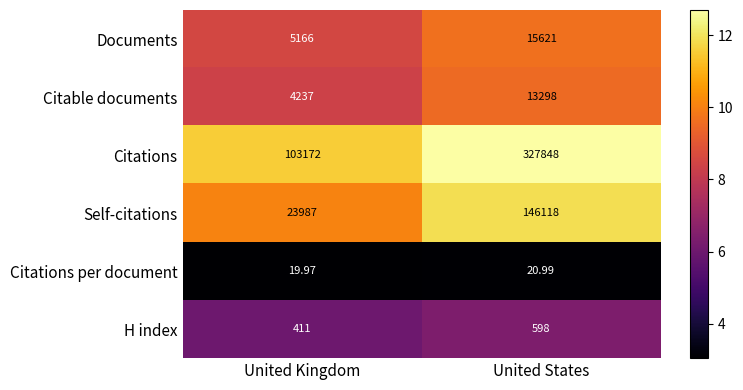

List the series in order of their peak value, lowest first.

Citations per document, H index, Citable documents, Documents, Self-citations, Citations